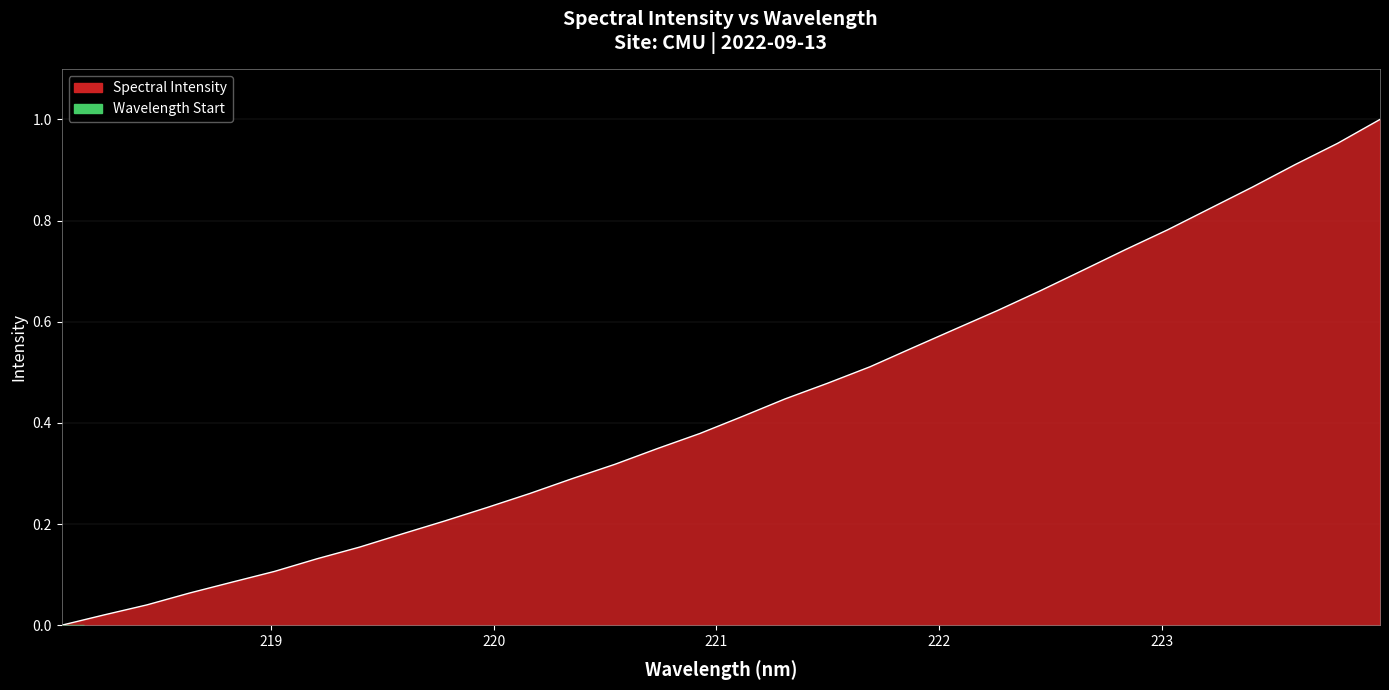

Does the chart have visible grid lines?

Yes